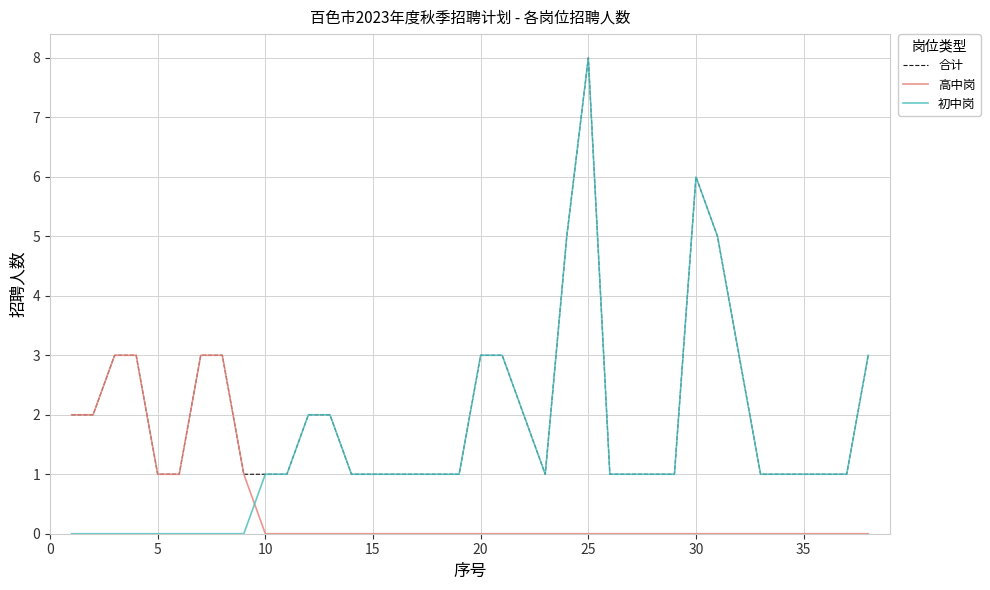

True or false: 初中岗 and 高中岗 cross at least once.

True